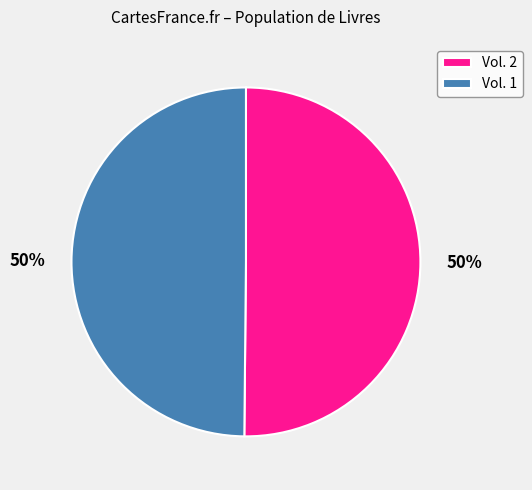

To the nearest percent, what is the combined percentage of Vol. 2 and Vol. 1?

100%